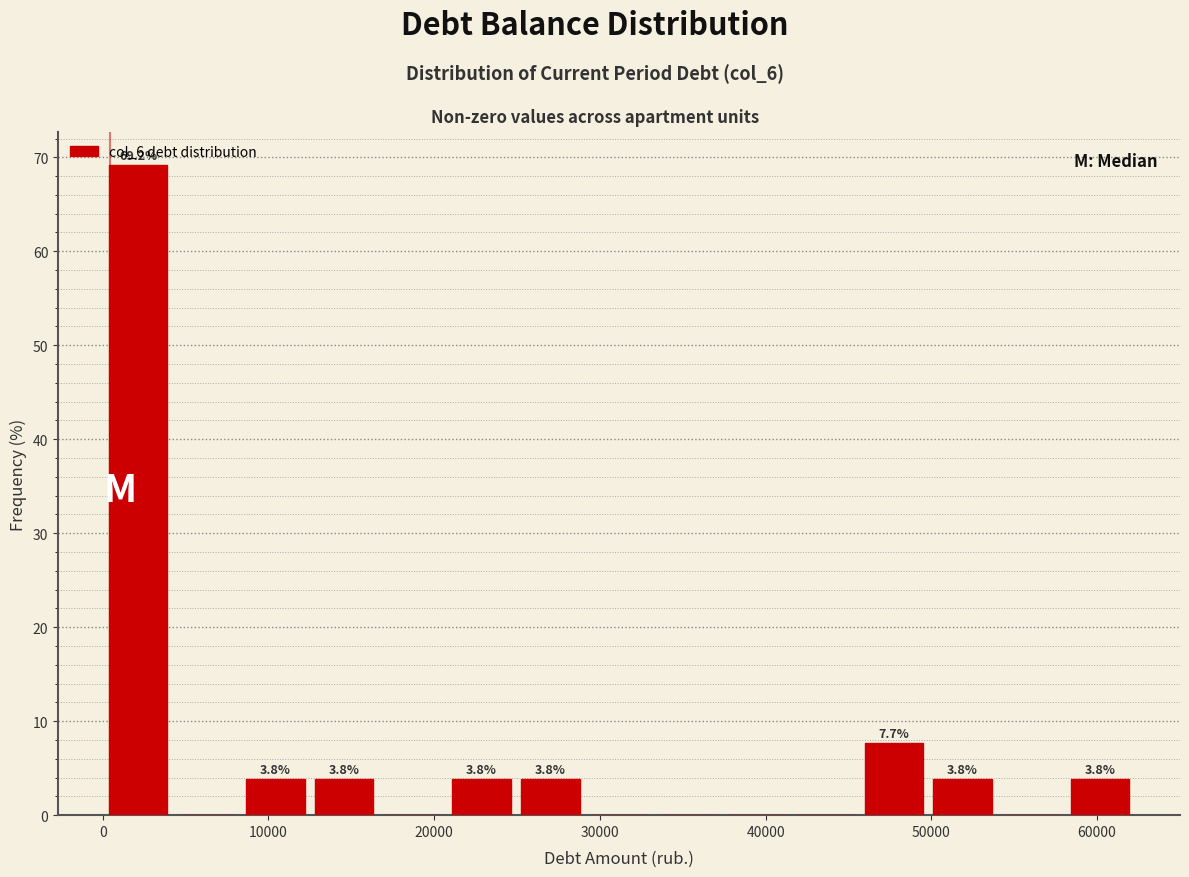

Which range on the x-axis has the tallest bar?

0 to 4000